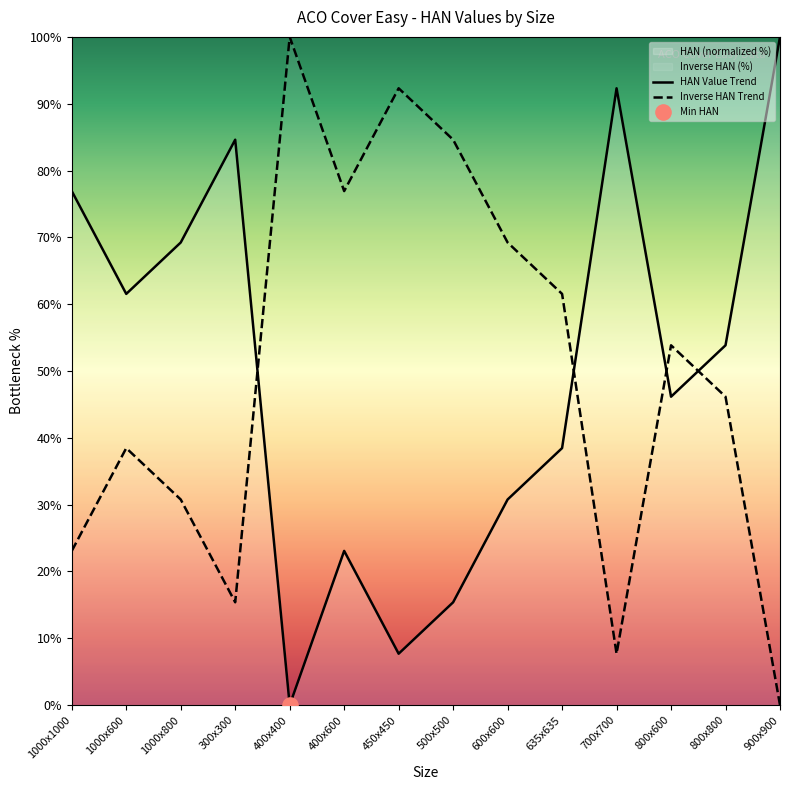

Which series contains the highest Y value?

HAN Value Trend